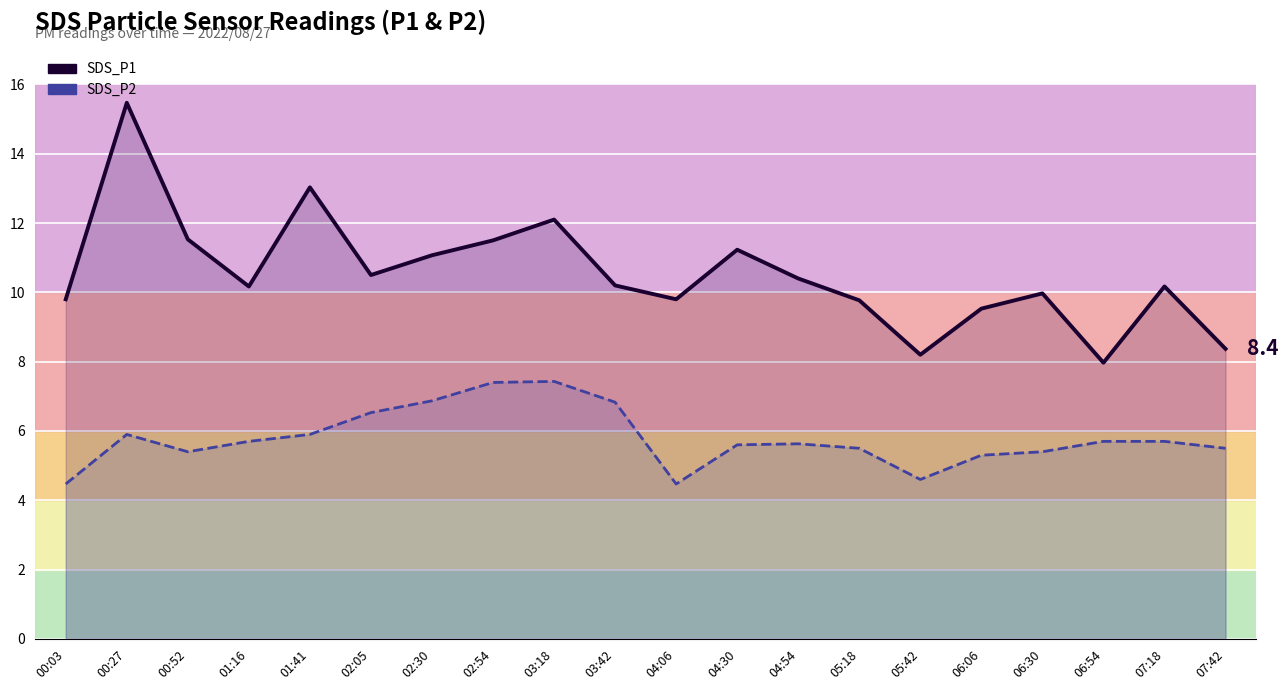

What is the difference between the second highest and minimum values in the SDS_P1 series?

5.1